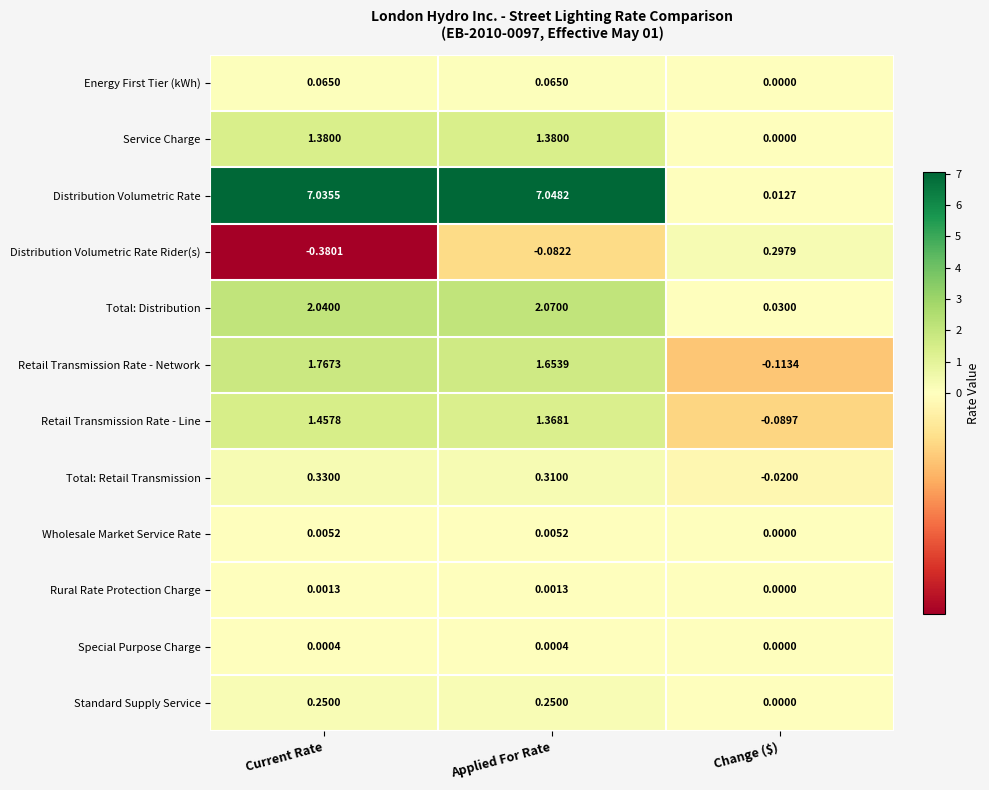

Count the number of data series in this chart.

12